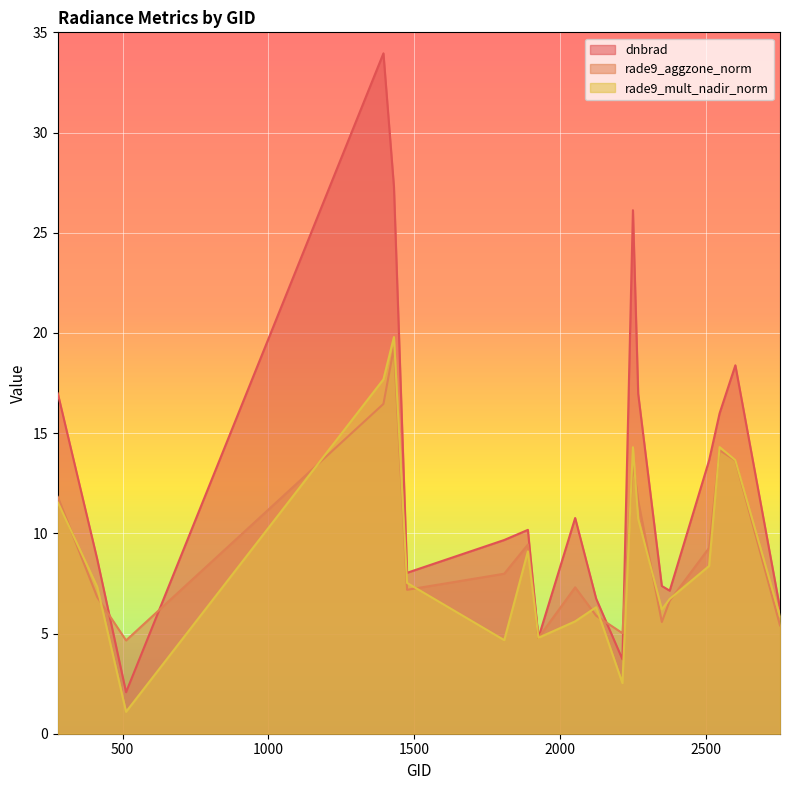

Which series ends up on top after the final intersection of rade9_mult_nadir_norm and rade9_aggzone_norm?

rade9_mult_nadir_norm